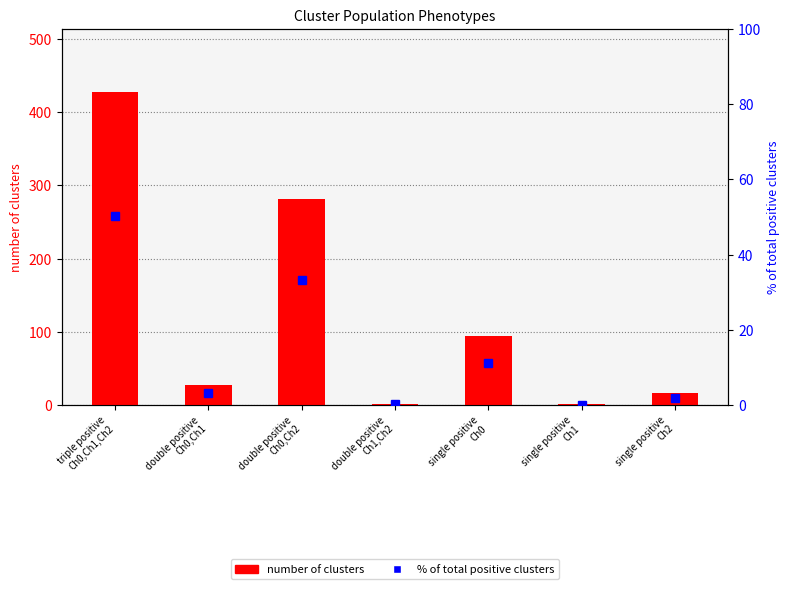

Reading left to right, transcribe all the data shown in this chart.

number of clusters: 428.0	28.0	282.0	2.0	94.0	1.0	16.0
% of total positive clusters: 50.3	3.3	33.1	0.2	11.0	0.1	1.9